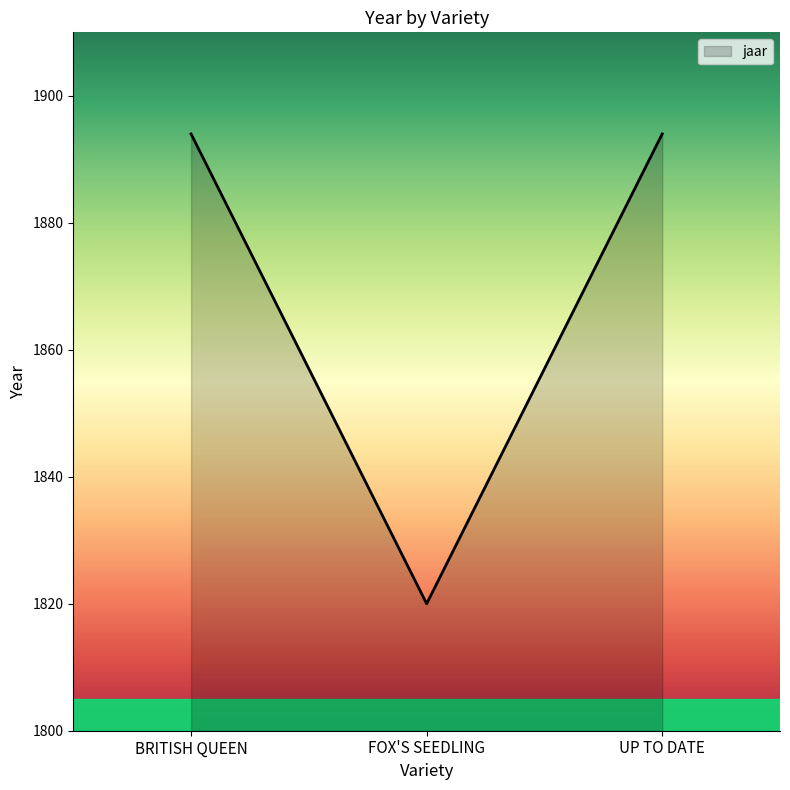

Reading left to right, extract all data points from this chart.

1894	1820	1894